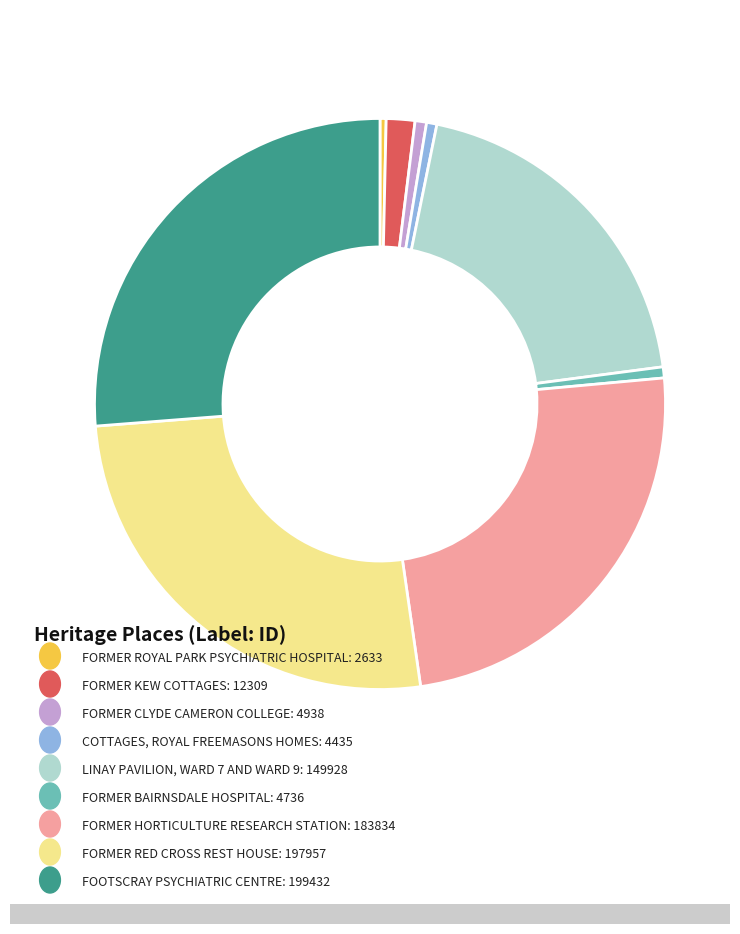

Is there a majority slice in this chart?

No